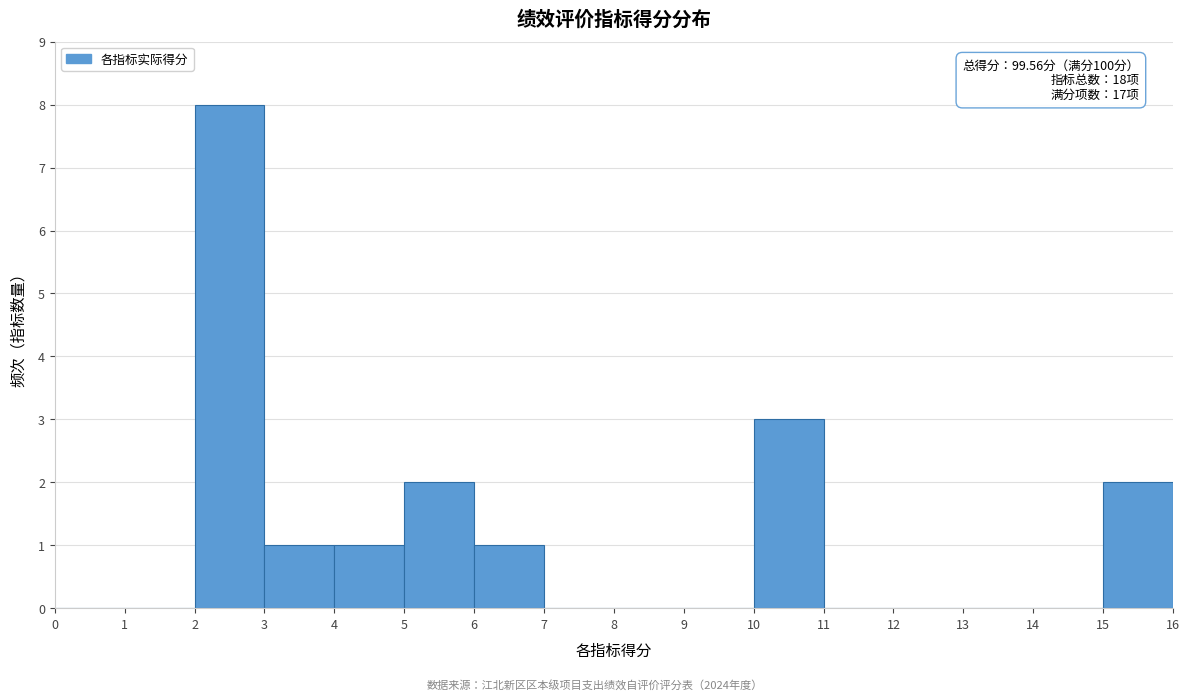

Which range on the x-axis has the tallest bar?

2 to 3